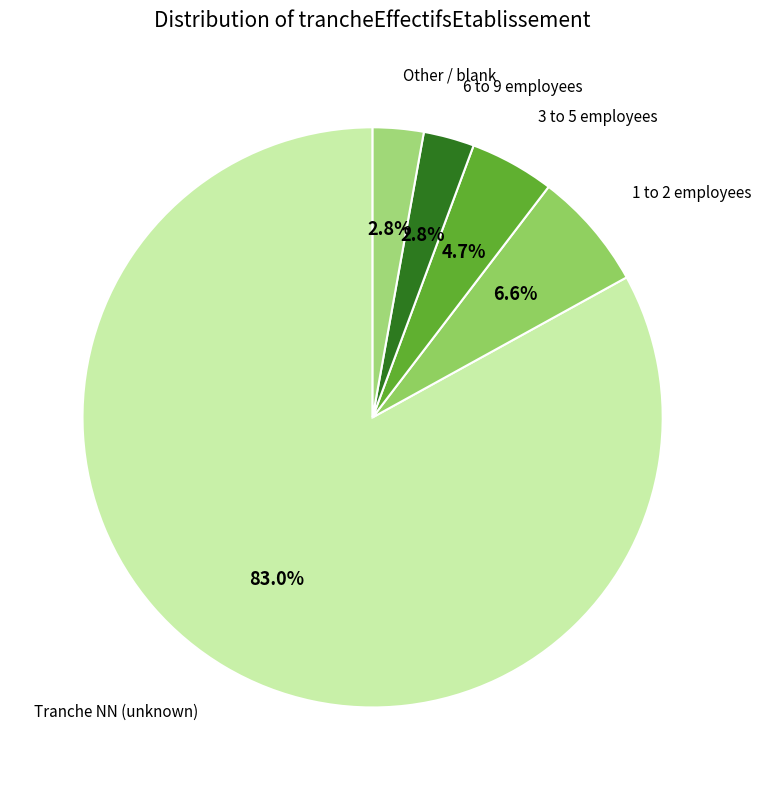

Count the number of slices in the pie.

5